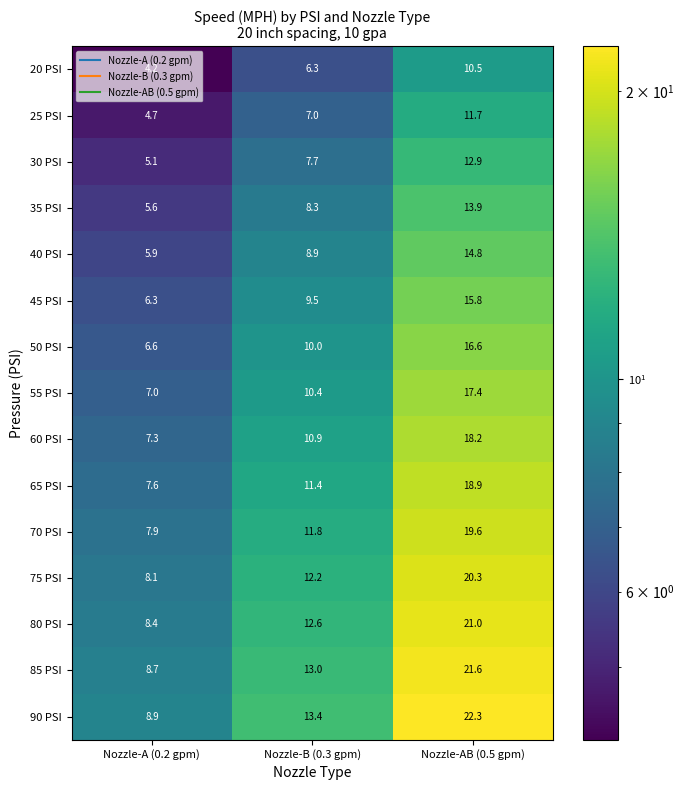

What is the total value across all series at Nozzle-A (0.2 gpm)?

102.3